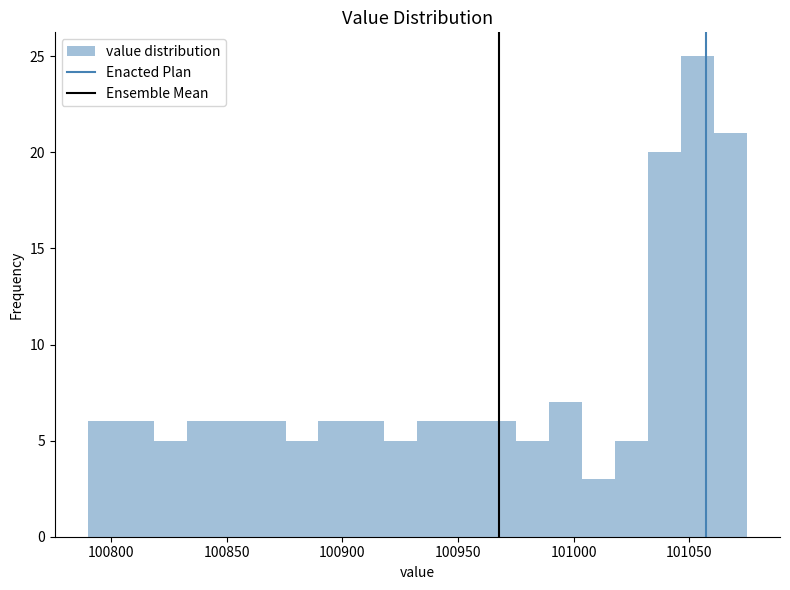

Around what value on the x-axis is the tallest bar? Give the approximate position of its centre, as read against the axis.

101055